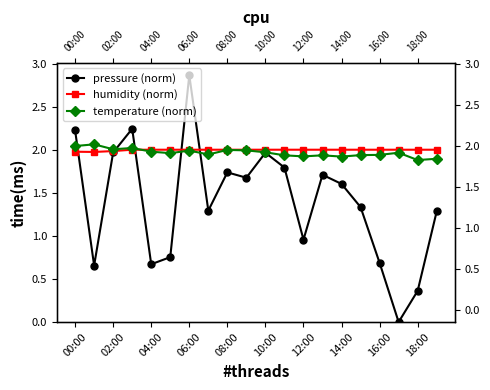

What is the label of the 16th point from the left?

15